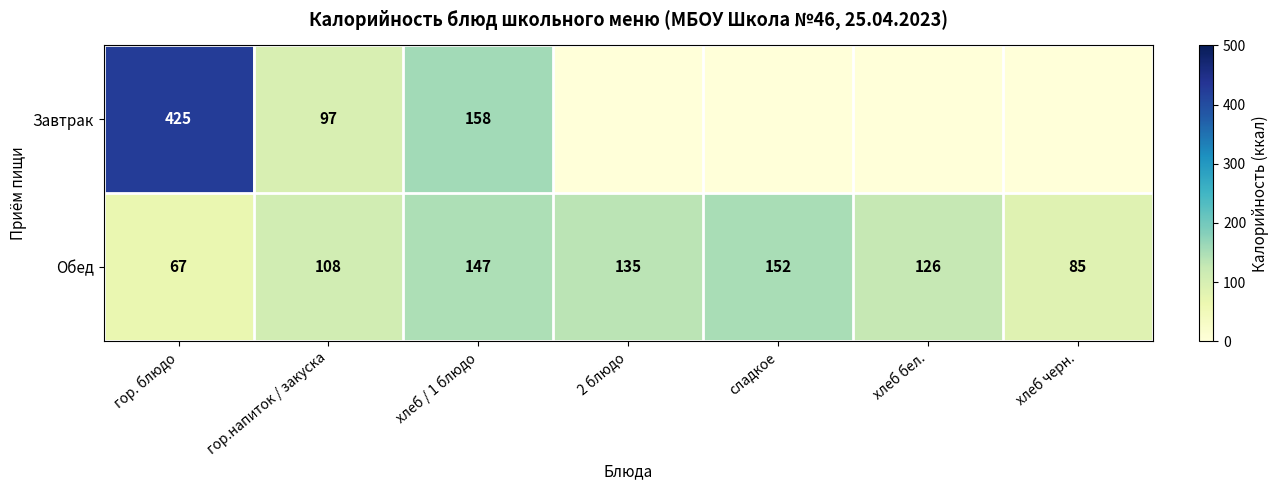

At гор.напиток / закуска, list the series in order from largest to smallest.

Обед, Завтрак